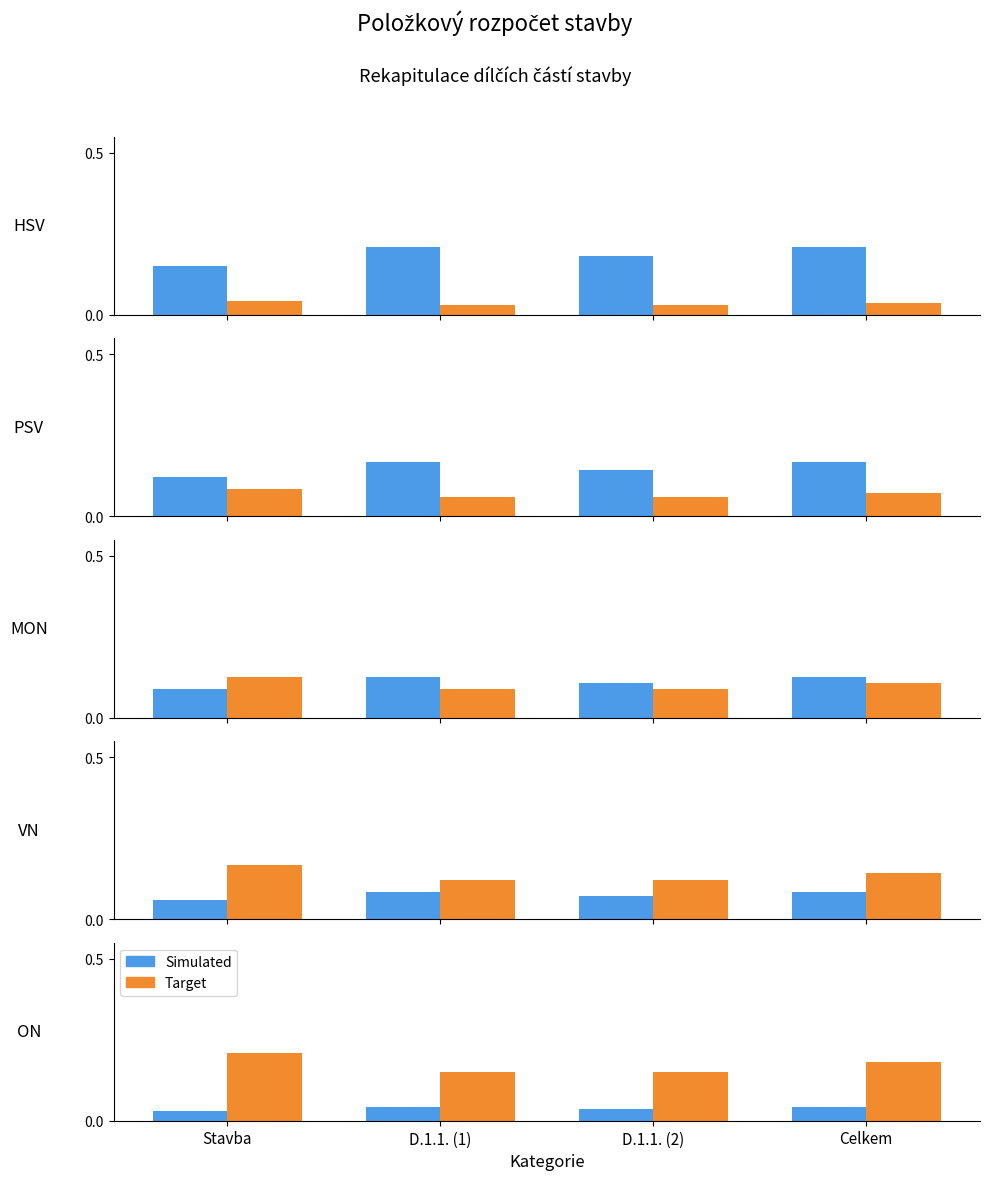

What is the label of the 2nd bar from the right?

D.1.1. (2)